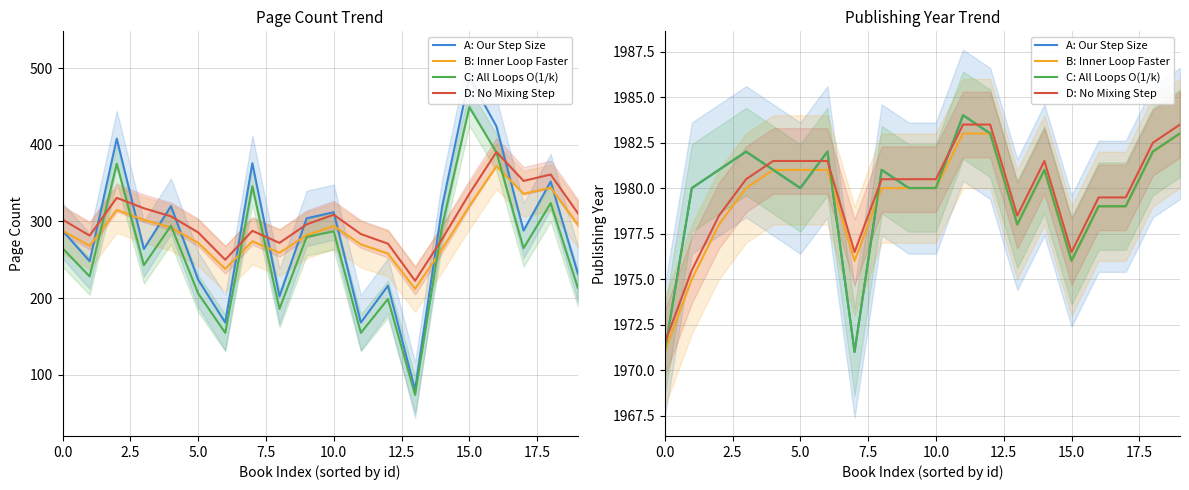

How many interior local peaks does the A: Our Step Size series have?

5